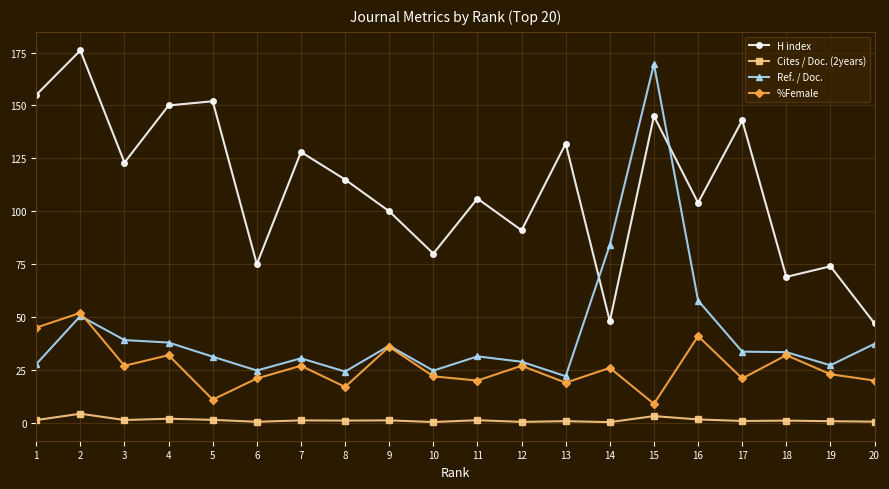

What is the difference between the highest and lowest values at 13?

131.2